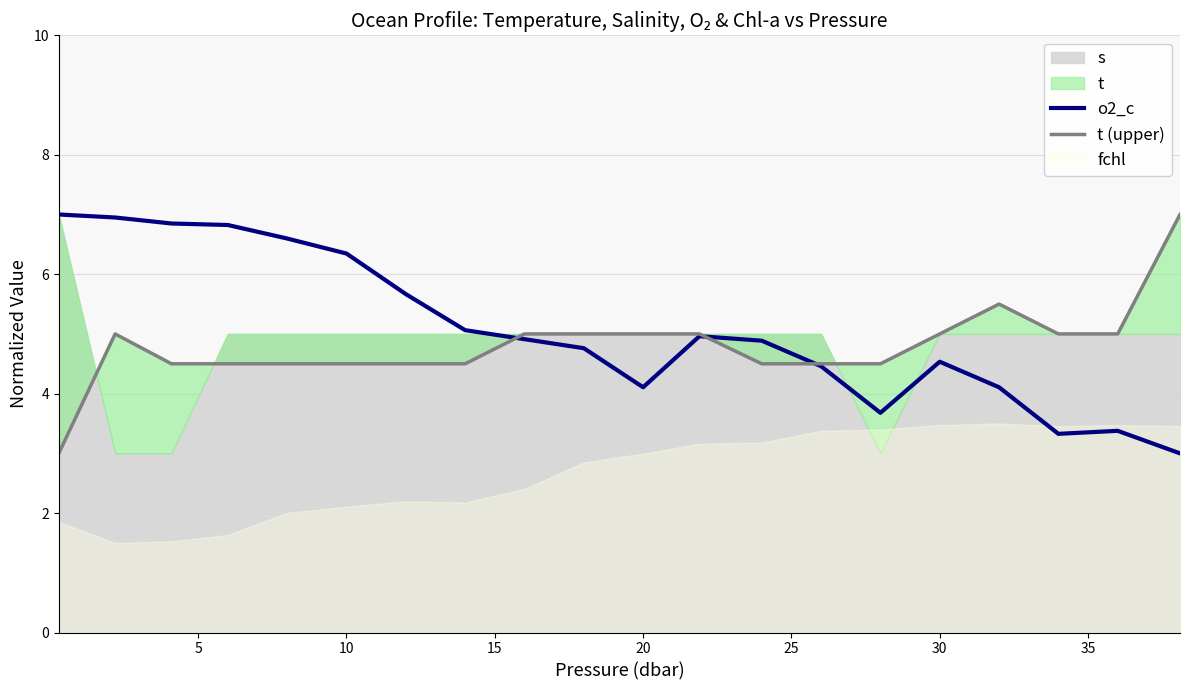

Reading left to right, what are all the values shown in this chart?

o2_c: 7.0	6.9	6.8	6.8	6.6	6.3	5.7	5.1	4.9	4.8	4.1	5.0	4.9	4.5	3.7	4.5	4.1	3.3	3.4	3.0
t (upper): 3.0	5.0	4.5	4.5	4.5	4.5	4.5	4.5	5.0	5.0	5.0	5.0	4.5	4.5	4.5	5.0	5.5	5.0	5.0	7.0